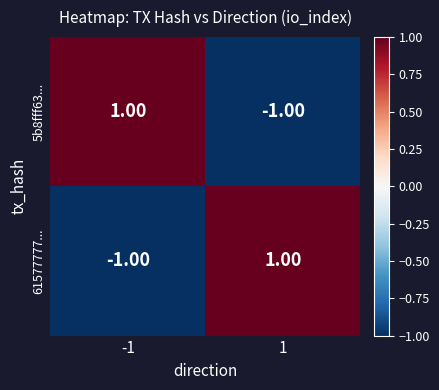

Is the value of 61577777... at 1 greater than the value of 5b8fff63... at 1?

Yes